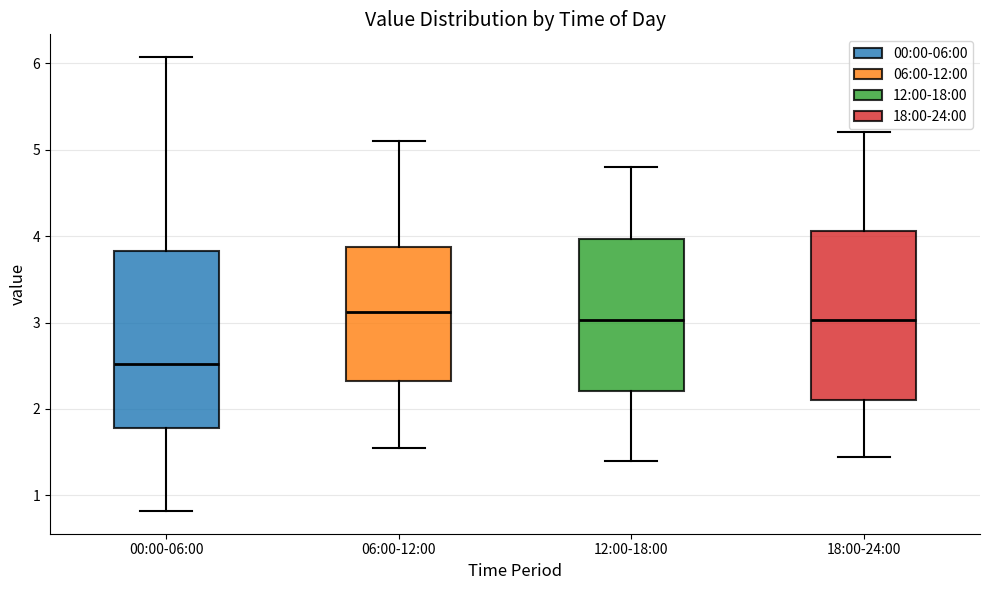

Reading left to right, transcribe this box plot: for each box, give where its median line is, the range the box spans, and where its two whiskers end, as read against the y-axis. The values are not printed on the chart, so give them approximately, as read against the axis.

00:00-06:00: median 2.5, box 1.8 to 3.8, whiskers 0.8 to 6.1
06:00-12:00: median 3.1, box 2.3 to 3.9, whiskers 1.6 to 5.1
12:00-18:00: median 3.0, box 2.2 to 4.0, whiskers 1.4 to 4.8
18:00-24:00: median 3.0, box 2.1 to 4.1, whiskers 1.5 to 5.2